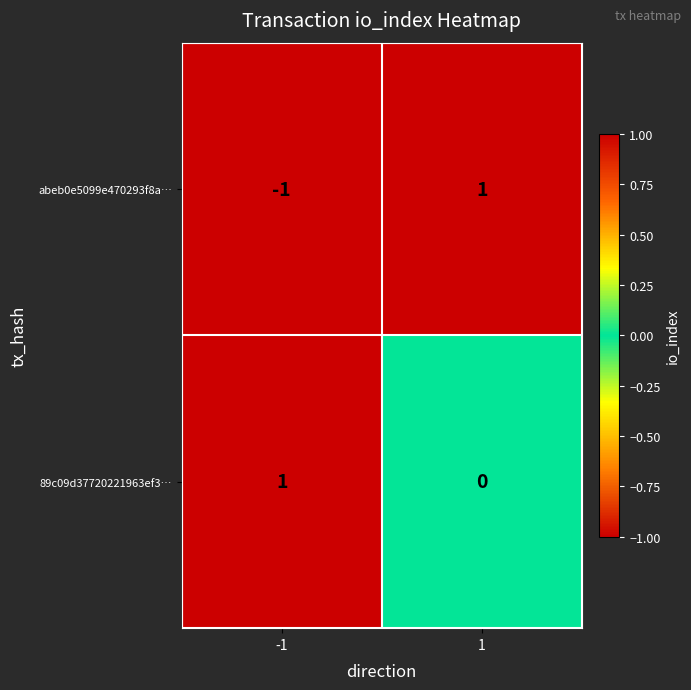

List the labels in order of abeb0e5099e470293f8a… value, largest first.

1, -1